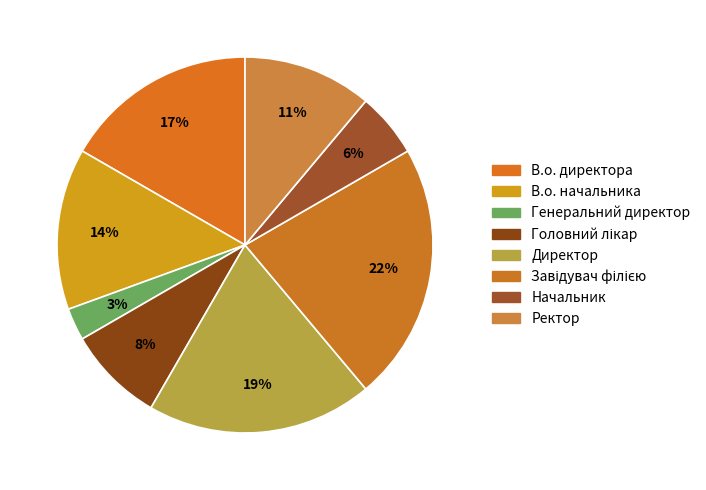

Is there a majority slice in this chart?

No